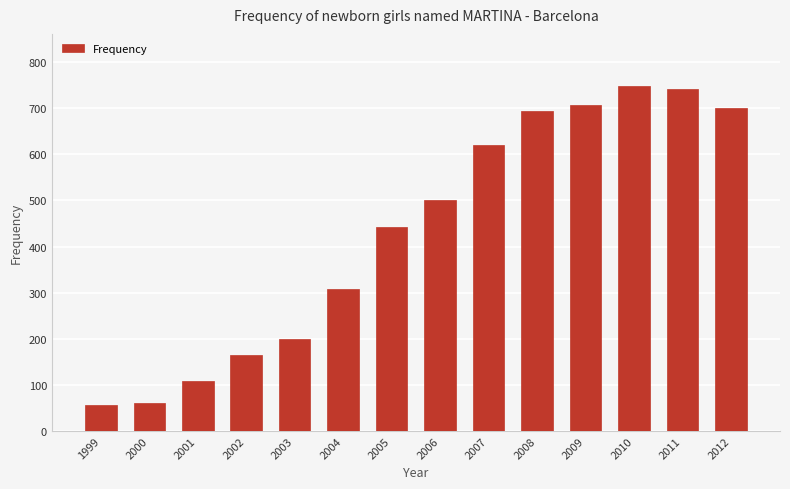

What is the sum of all values?

6055